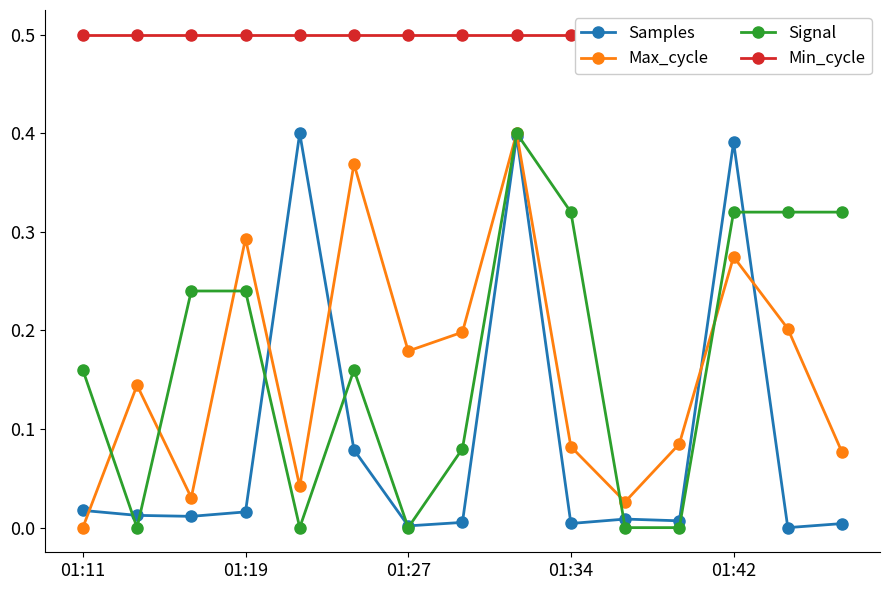

List the series in order of their peak value, lowest first.

Samples, Max_cycle, Signal, Min_cycle